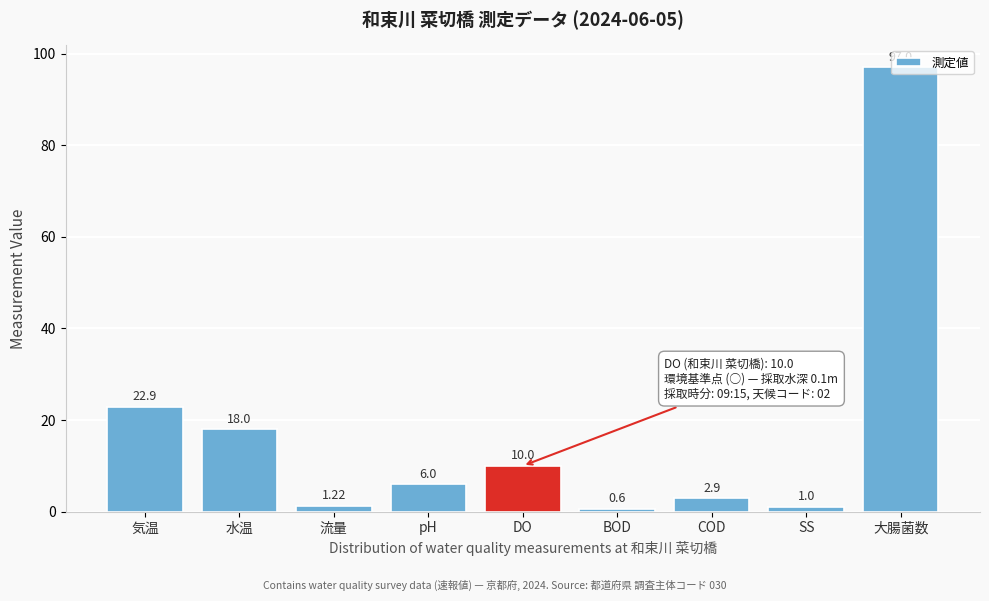

What is the label of the 3rd bar from the left?

流量